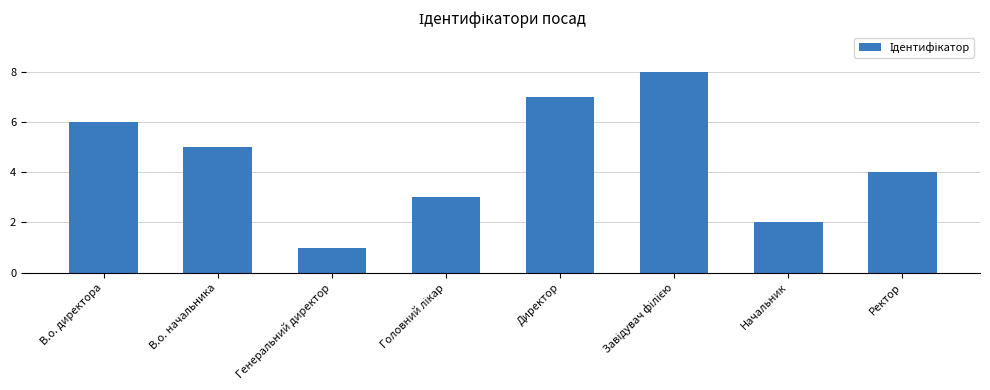

Between Директор and Генеральний директор, which is larger?

Директор